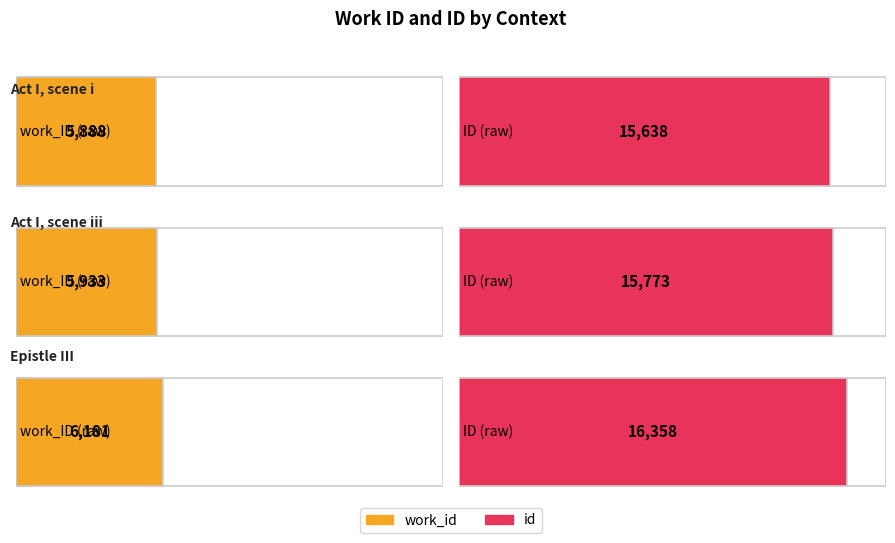

Is the value of work_id at Act I, scene iii greater than the value of id at Act I, scene i?

No